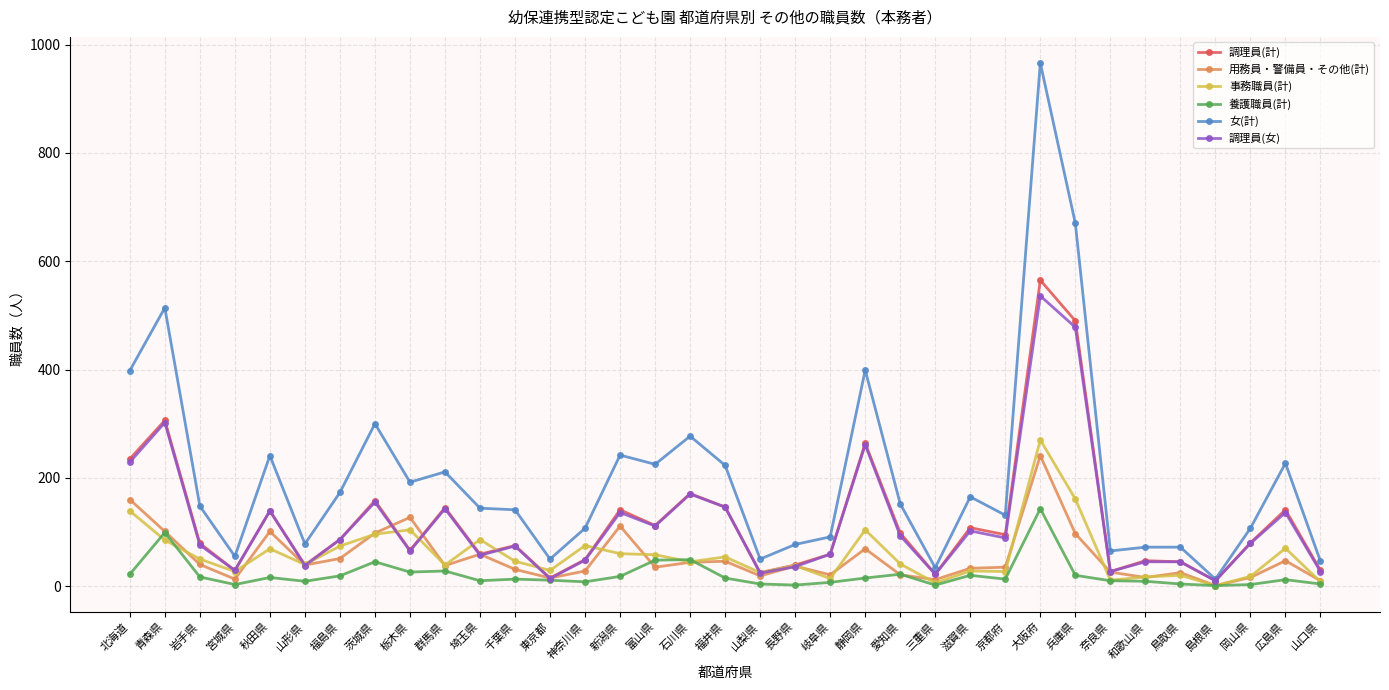

What is the sum of the 調理員(女) values at 山梨県 and 茨城県?

179